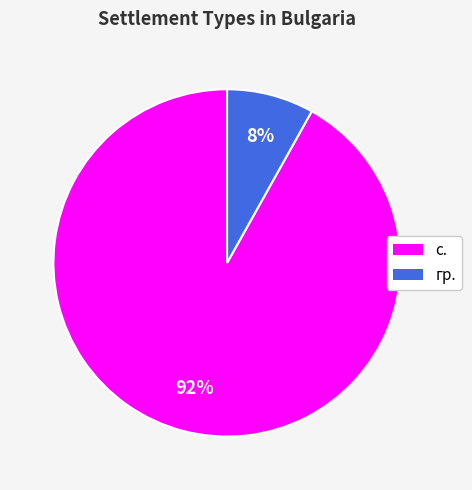

Count the number of slices in the pie.

2